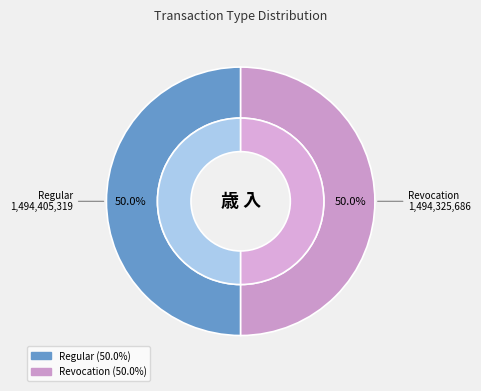

The Revocation slice represents 58% of the pie. True or false?

False